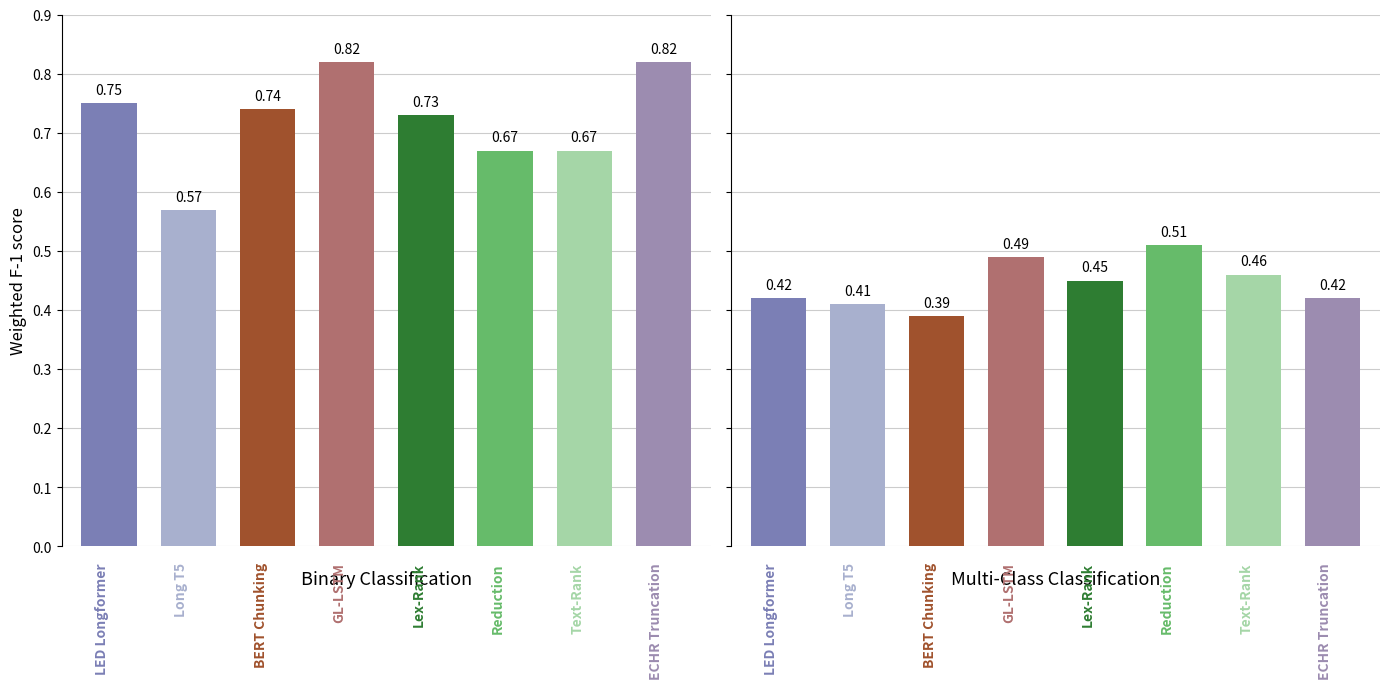

List the series in order of their overall mean, highest first.

Binary Classification, Multi-Class Classification